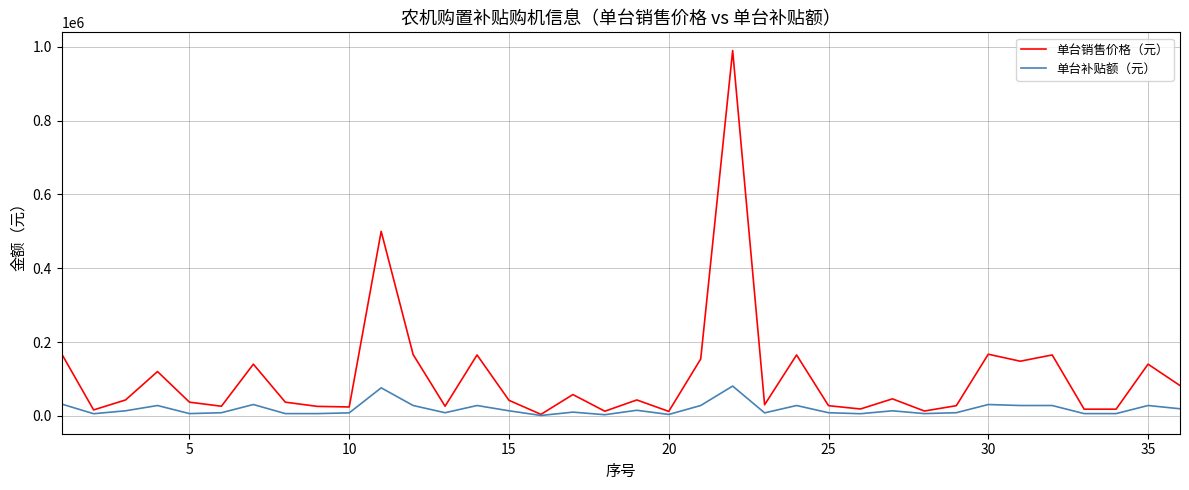

What is the maximum value shown in the chart?

990000